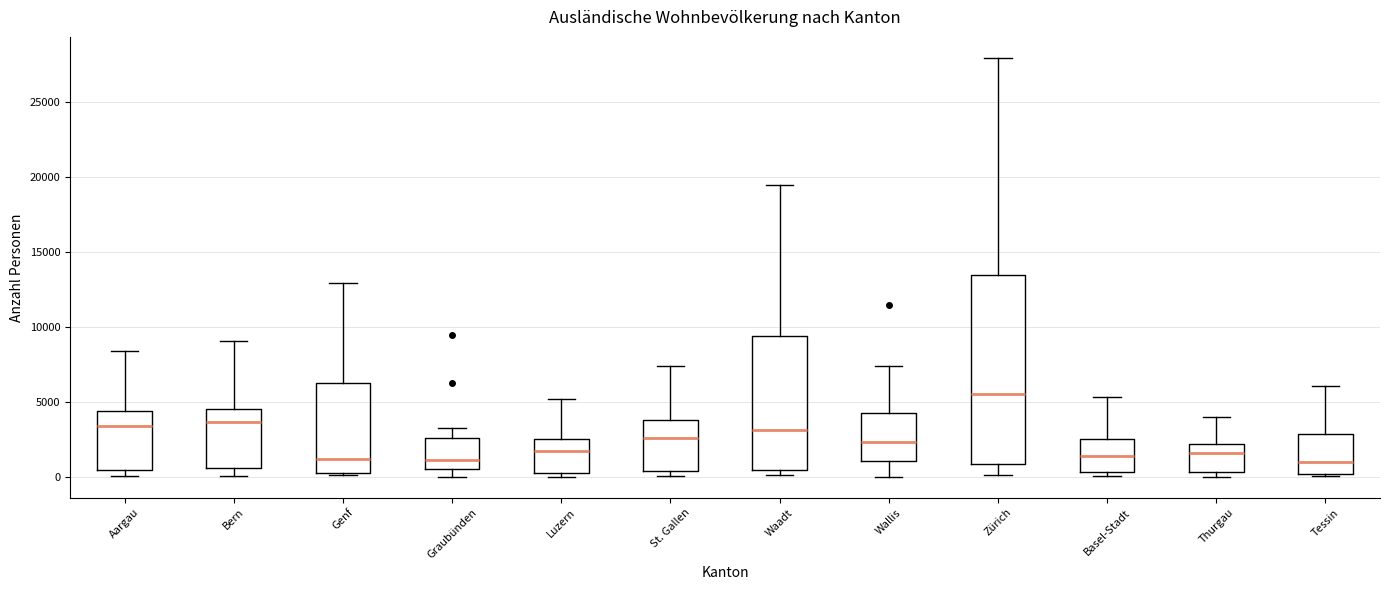

Reading left to right, read every box against the y-axis: the position of its median line, the range the box covers, and the ends of its whiskers. The values are not printed on the chart, so give them approximately, as read against the axis.

Aargau: median 3500, box 500 to 4500, whiskers 0 to 8500
Bern: median 3500, box 500 to 4500, whiskers 0 to 9000
Genf: median 1000, box 500 to 6500, whiskers 0 to 13000
Graubünden: median 1000, box 500 to 2500, whiskers 0 to 3500
Luzern: median 1500, box 0 to 2500, whiskers 0 (just below the box's lower edge) to 5000
St. Gallen: median 2500, box 500 to 4000, whiskers 0 to 7500
Waadt: median 3000, box 500 to 9500, whiskers 0 to 19500
Wallis: median 2500, box 1000 to 4500, whiskers 0 to 7500
Zürich: median 5500, box 1000 to 13500, whiskers 0 to 28000
Basel-Stadt: median 1500, box 500 to 2500, whiskers 0 to 5500
Thurgau: median 1500, box 500 to 2000, whiskers 0 to 4000
Tessin: median 1000, box 0 to 3000, whiskers 0 (just below the box's lower edge) to 6000